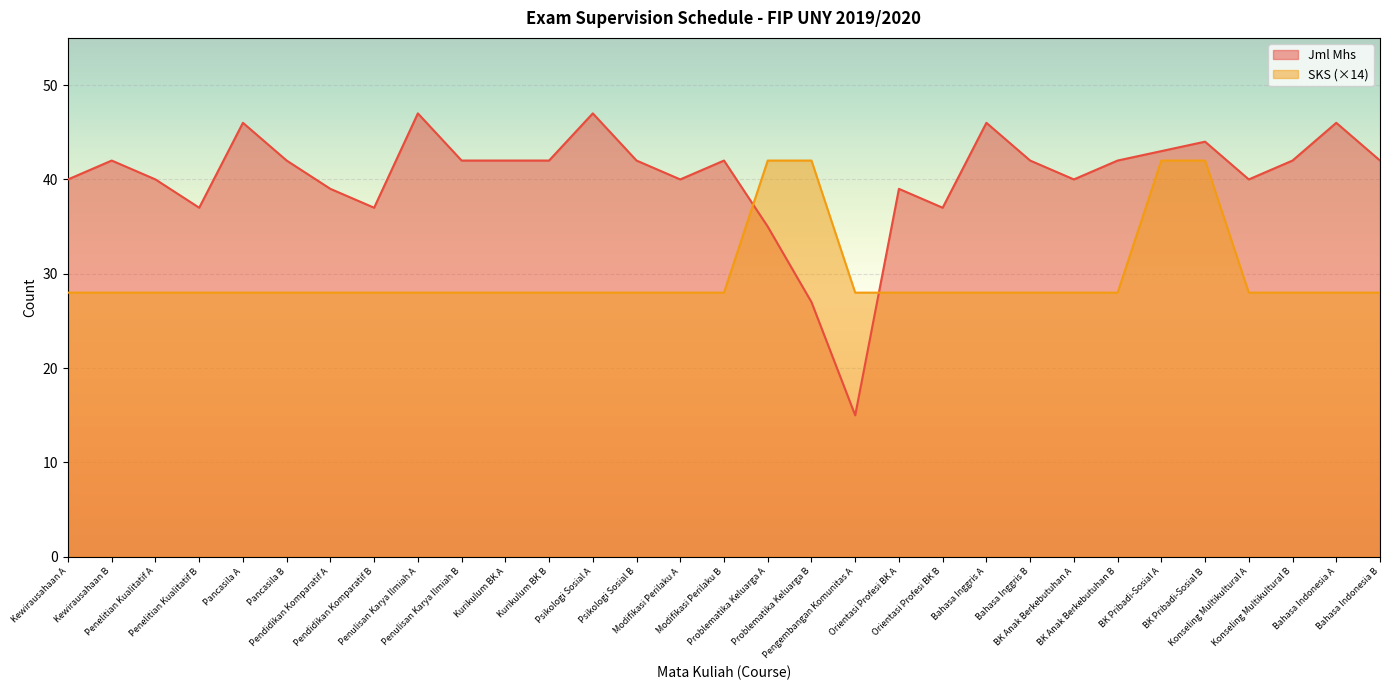

What are all the series names shown in the legend?

Jml Mhs, SKS (×14)